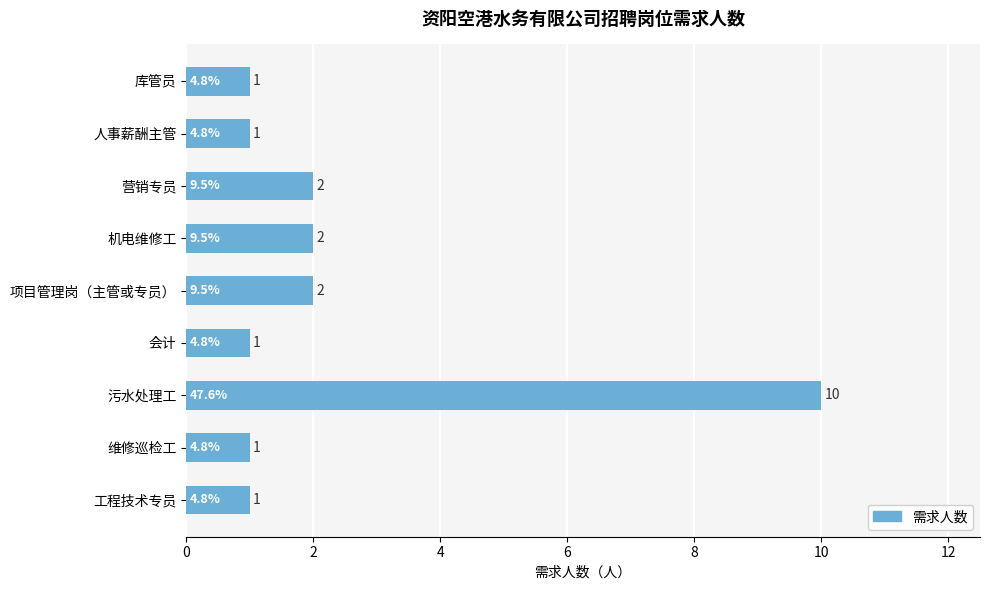

Does the chart contain any negative values?

No